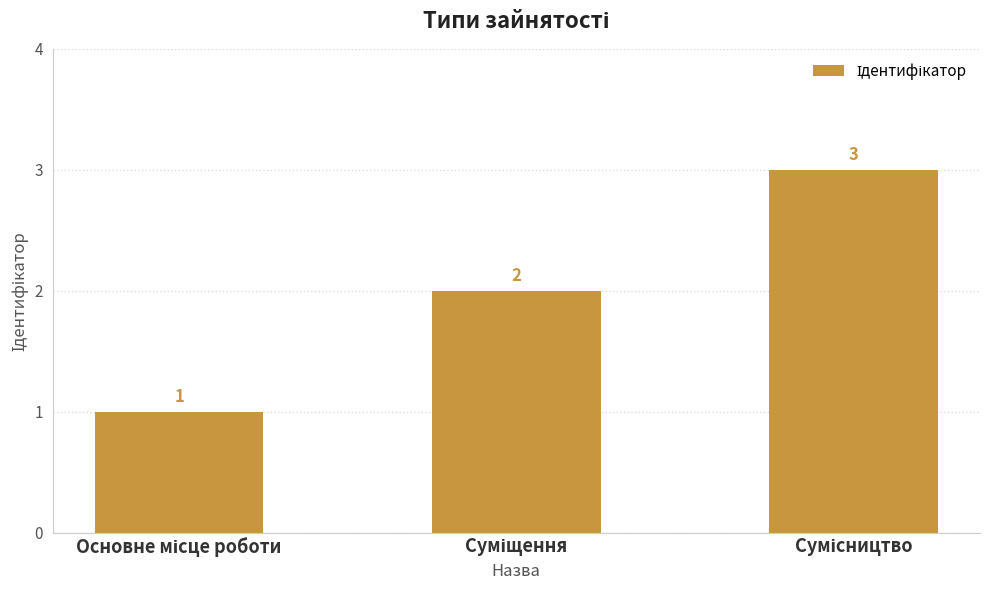

What is the greatest value displayed?

3